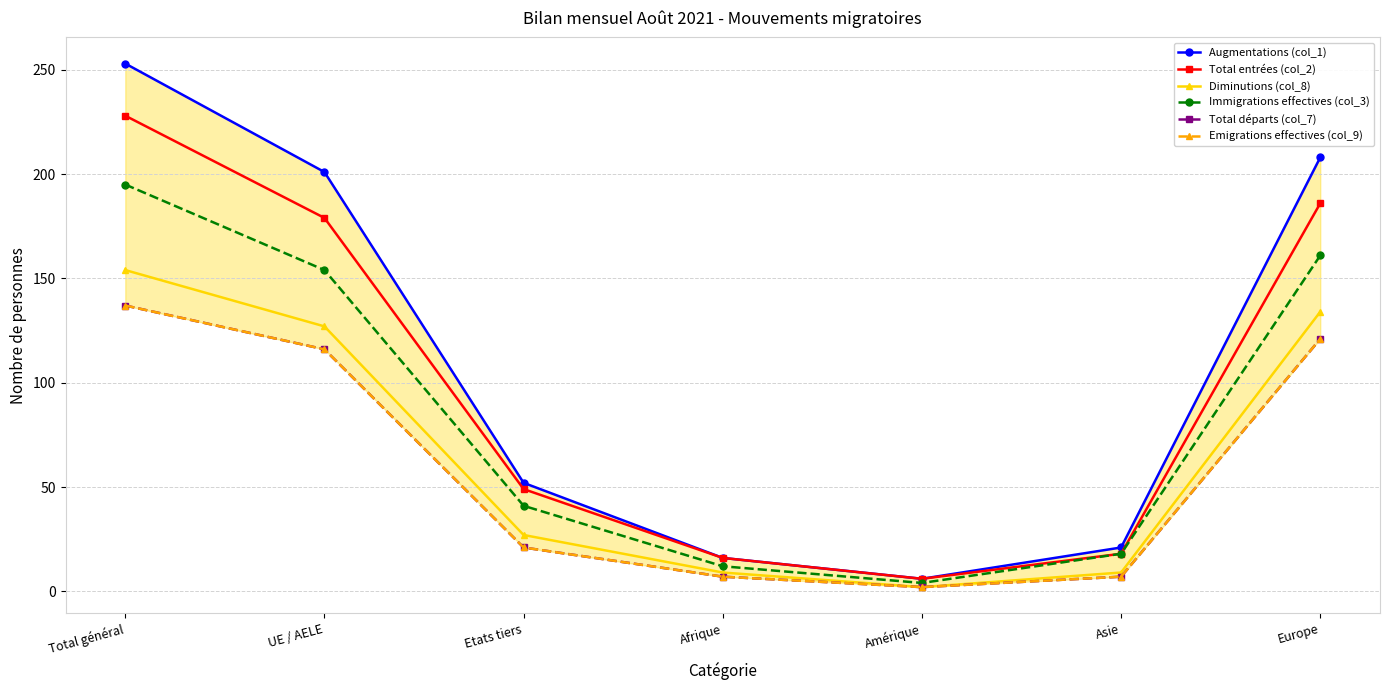

What is the label of the 5th point from the left?

Amérique